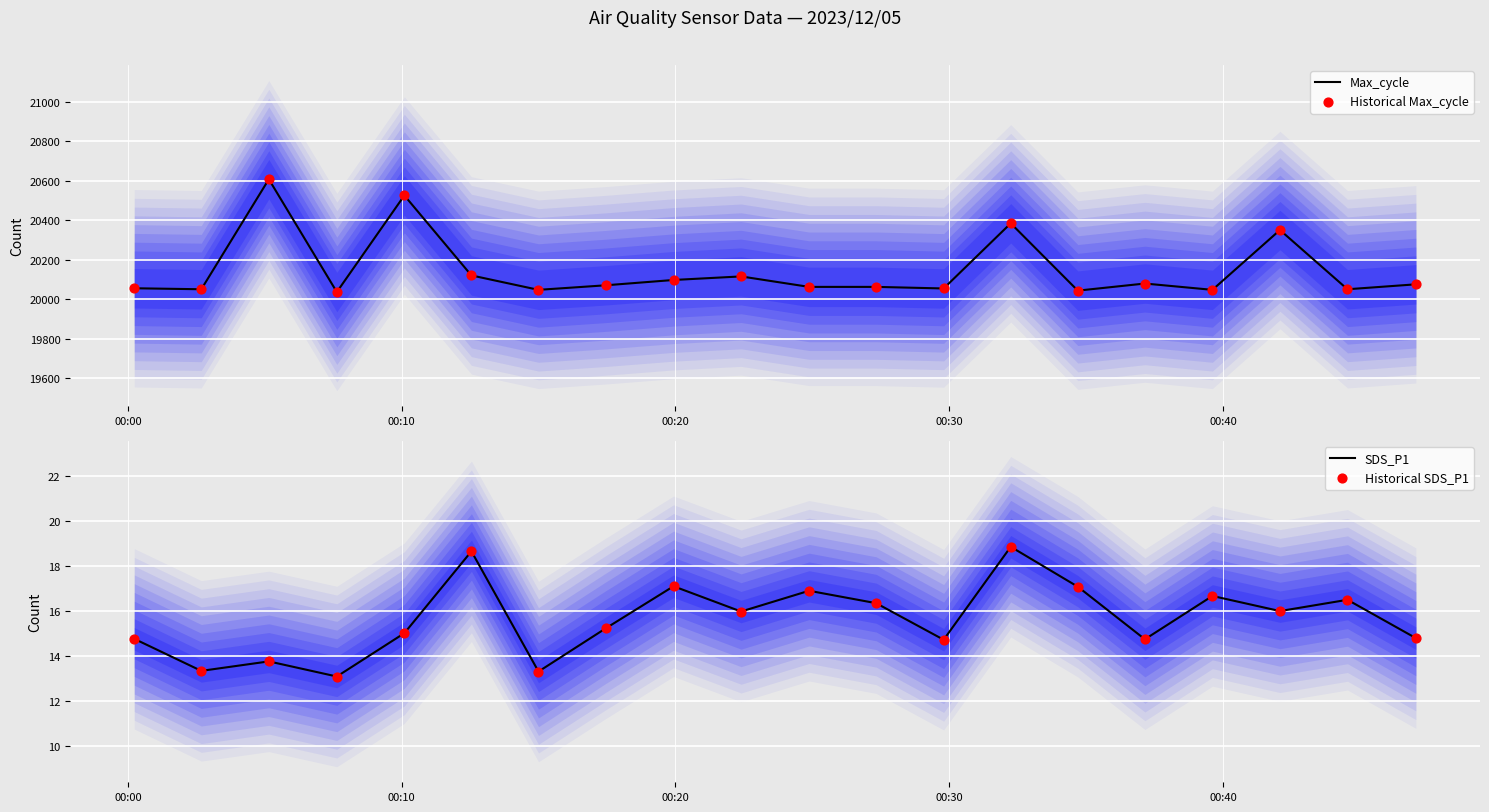

What is the maximum value for Max_cycle?

20607